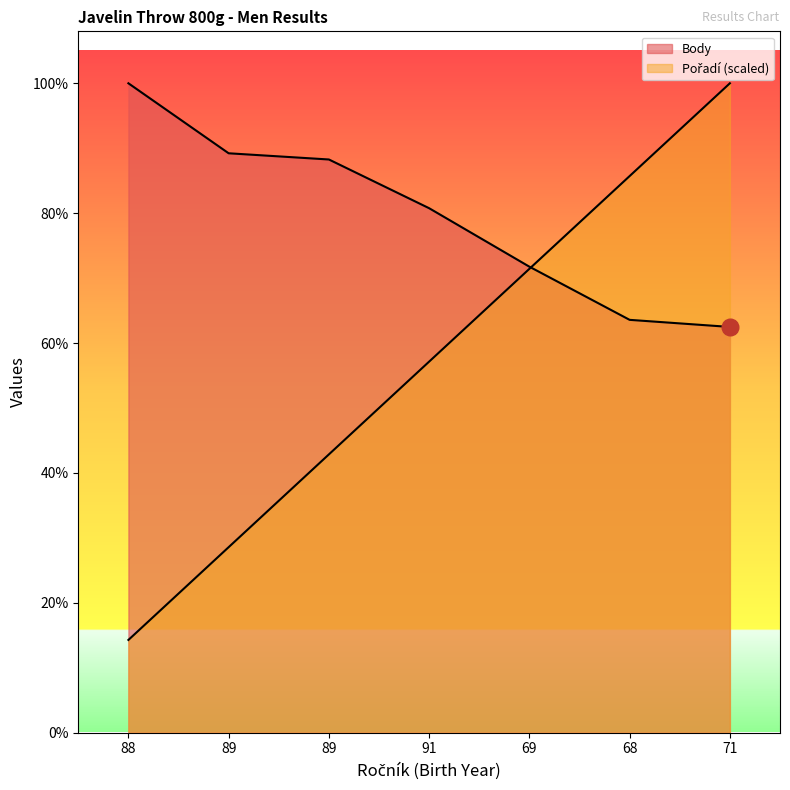

True or false: Body has more than 0 points higher than both neighbors.

False